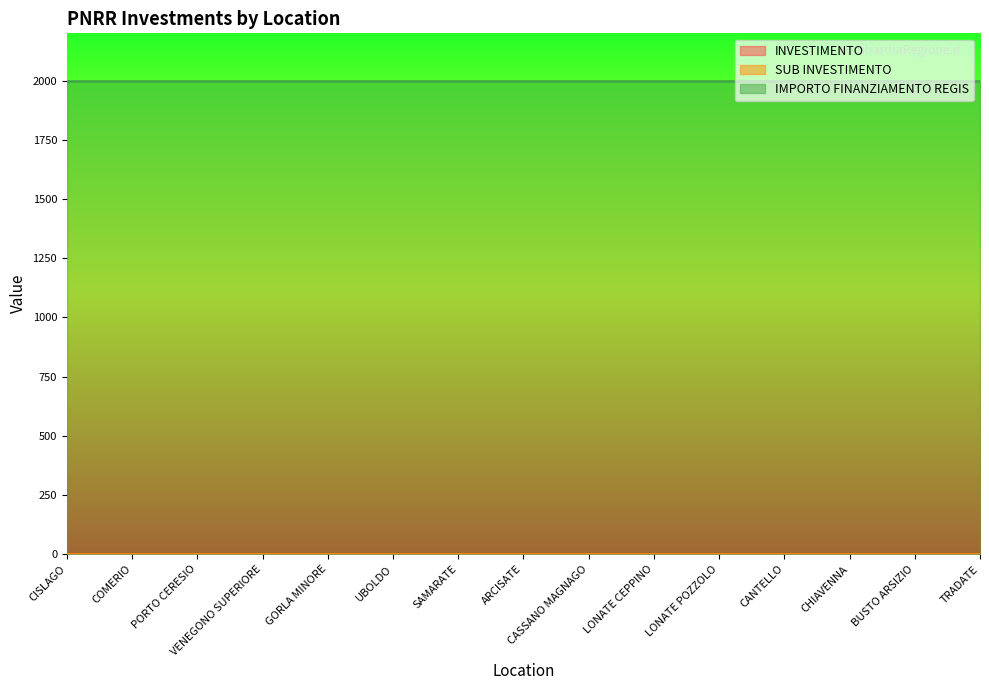

At which label does IMPORTO FINANZIAMENTO REGIS reach its peak?

CISLAGO